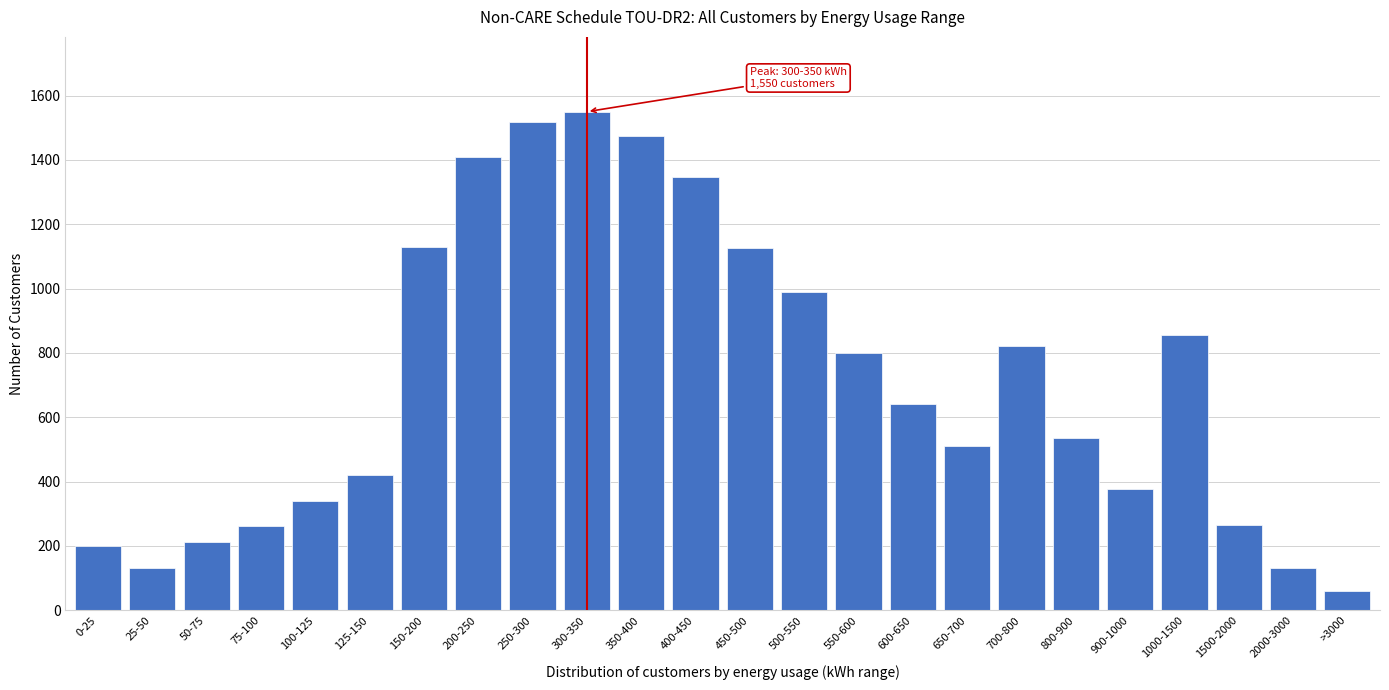

What is the average value?

713